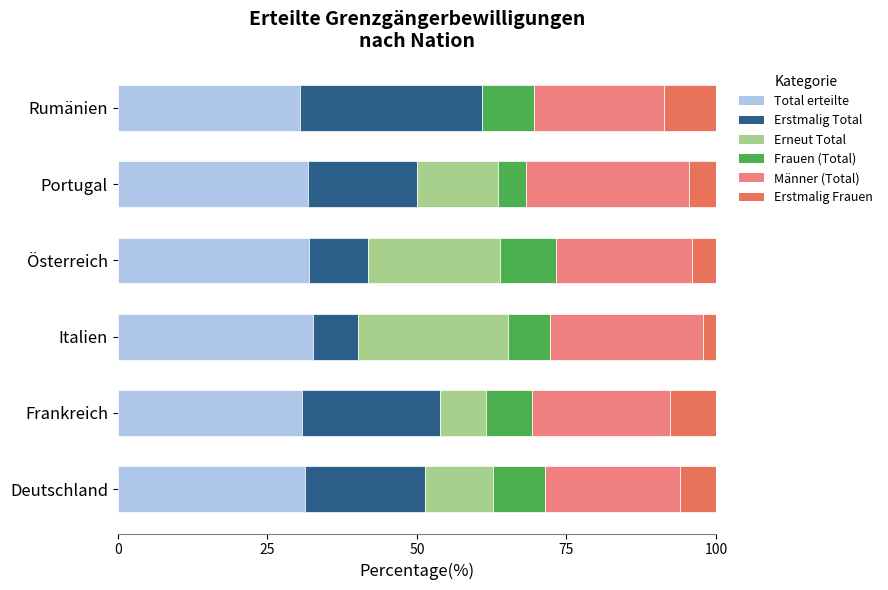

What is the total value across all series at Portugal?

100.0